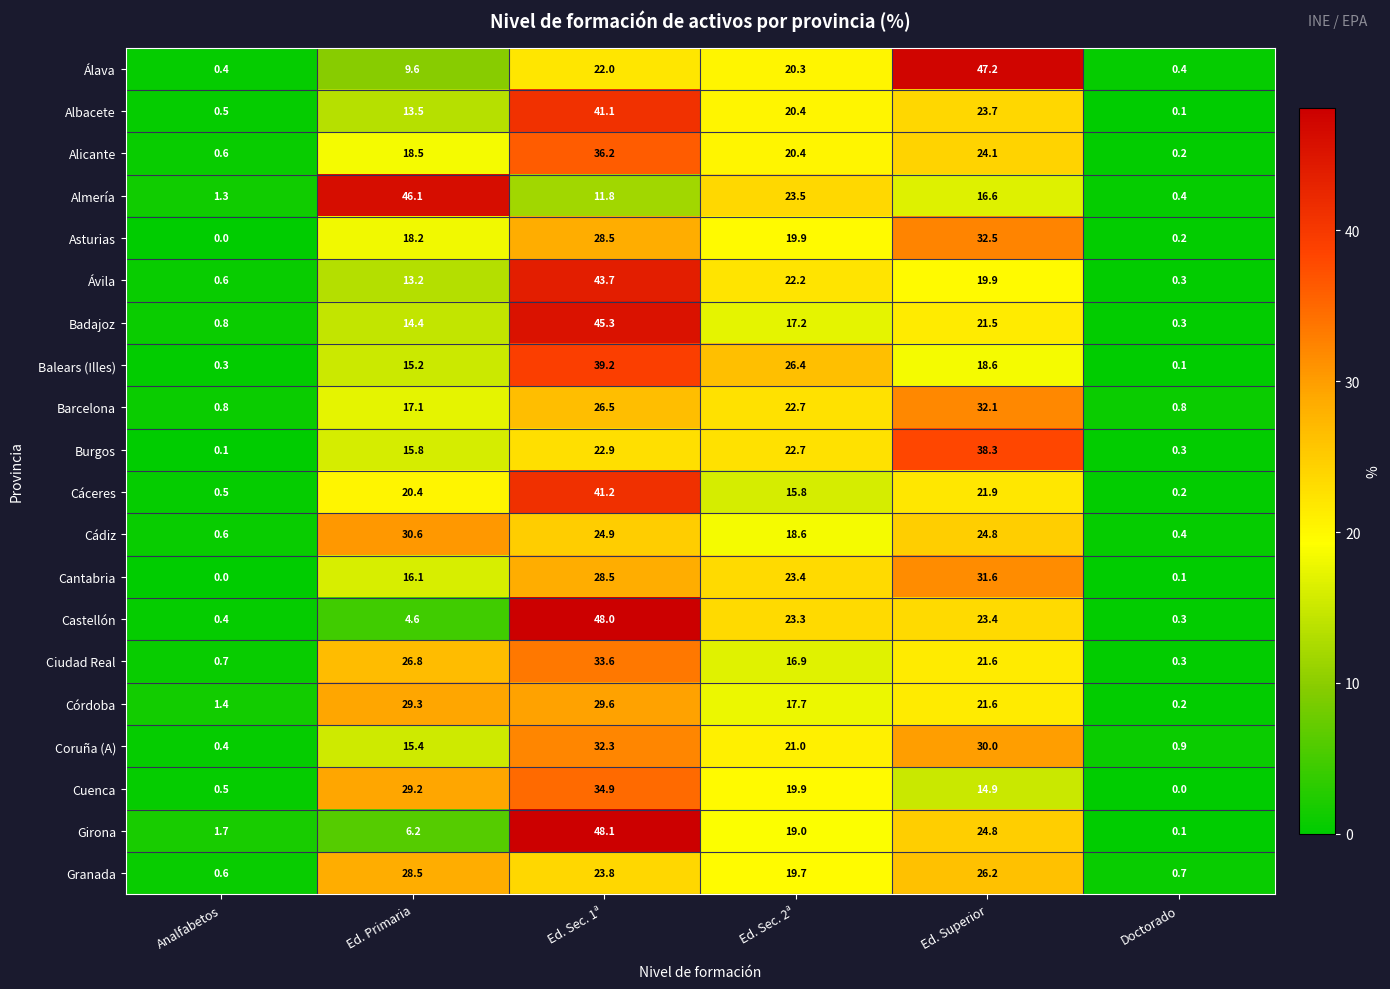

How many categories are shown in the chart?

6